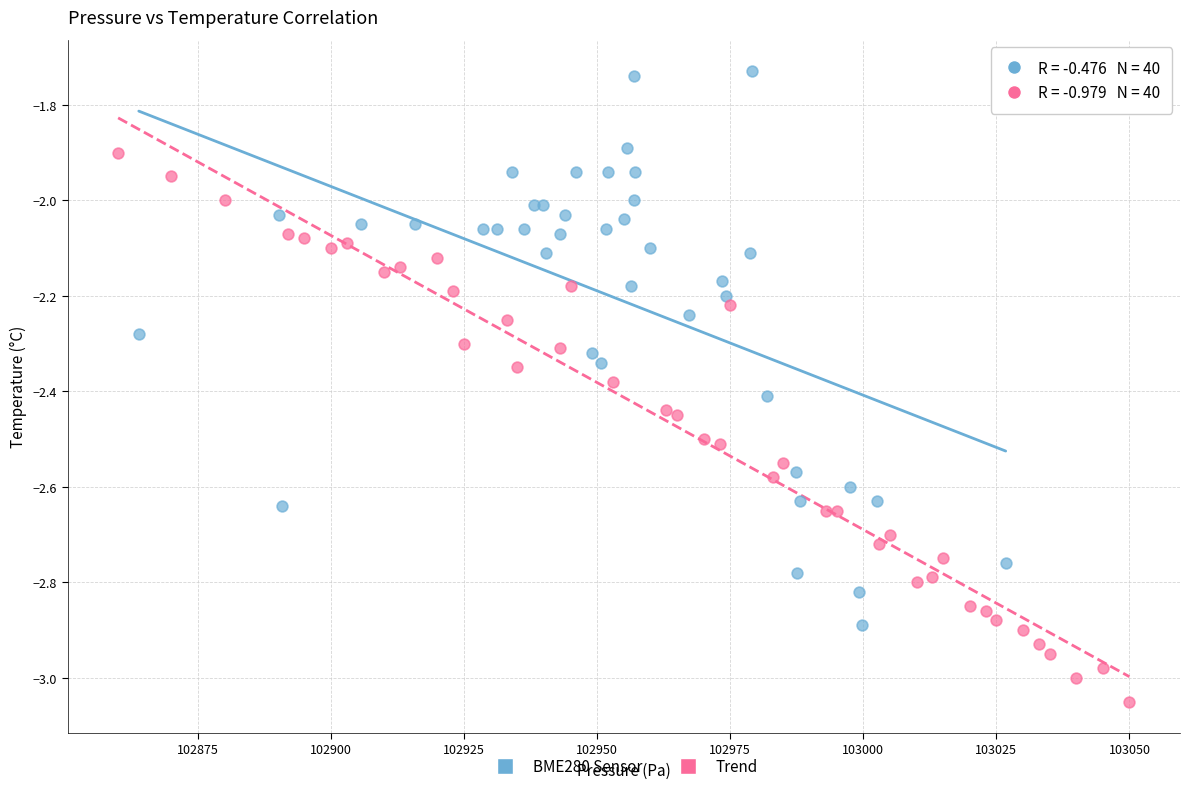

Which series reaches the minimum Y coordinate?

Trend